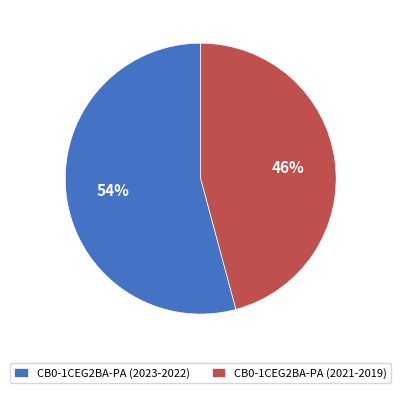

Is there a majority slice in this chart?

Yes